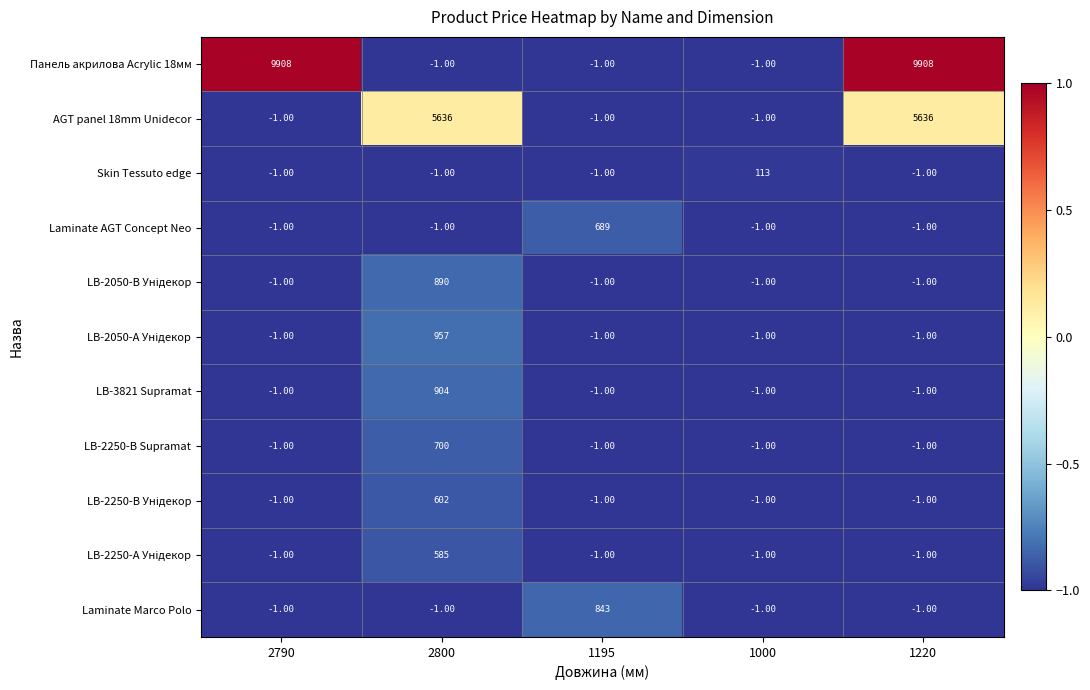

Between 2790 and 1195, which series saw the biggest shift?

Панель акрилова Acrylic 18мм